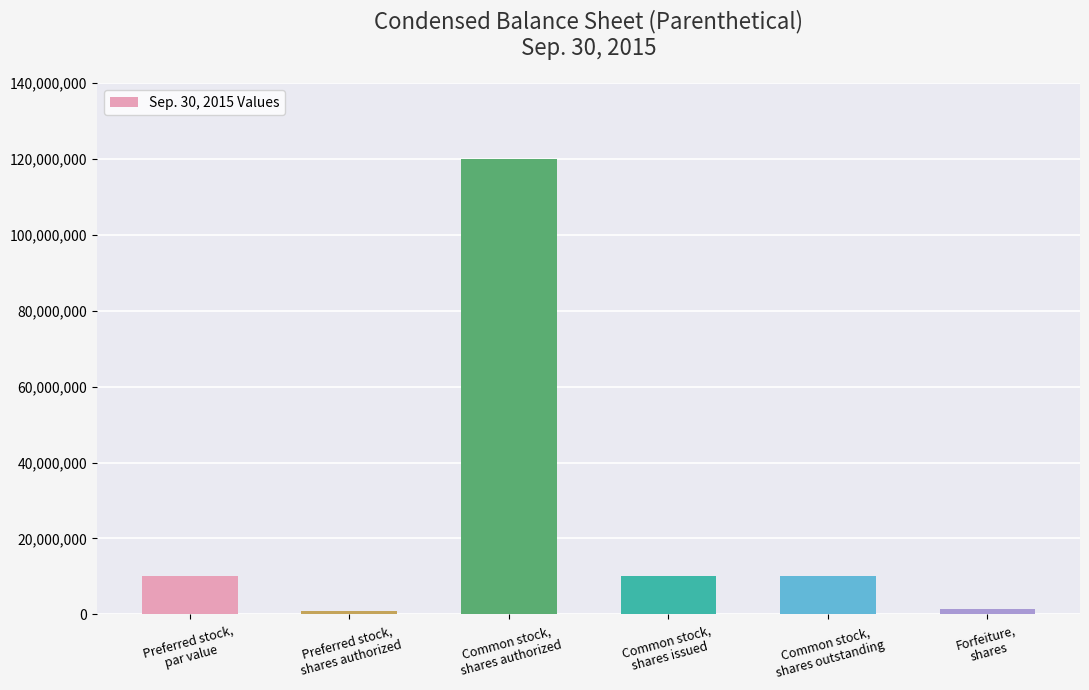

What is the maximum value shown in the chart?

120000000